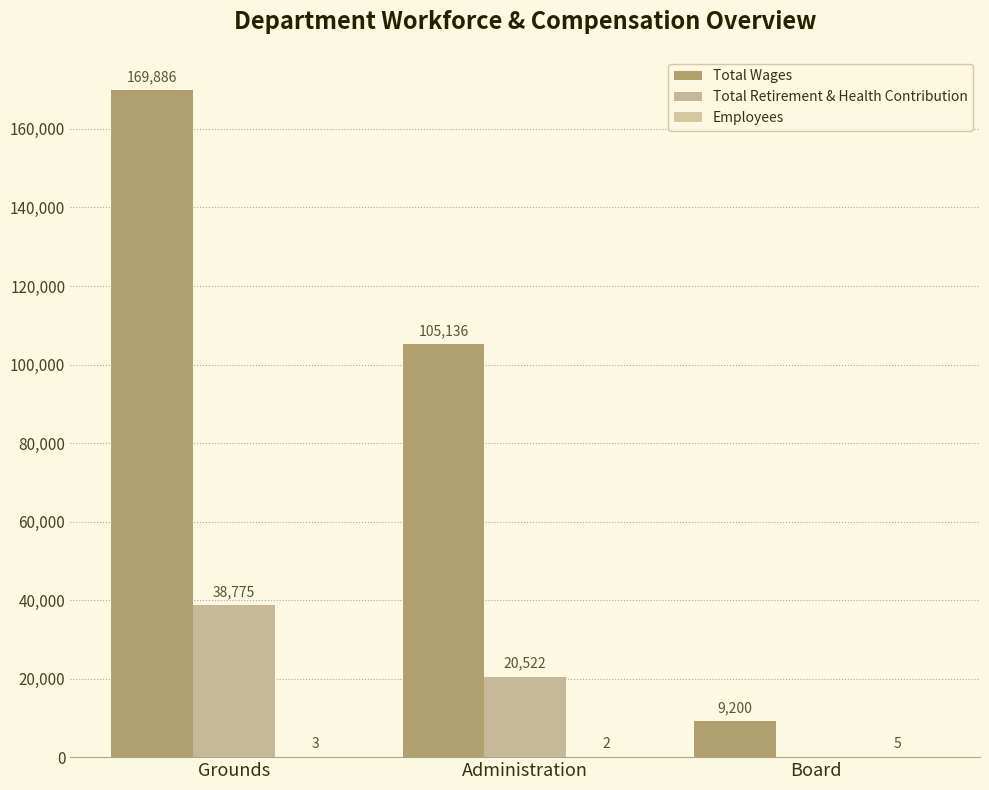

Which series has the largest total across all categories?

Total Wages